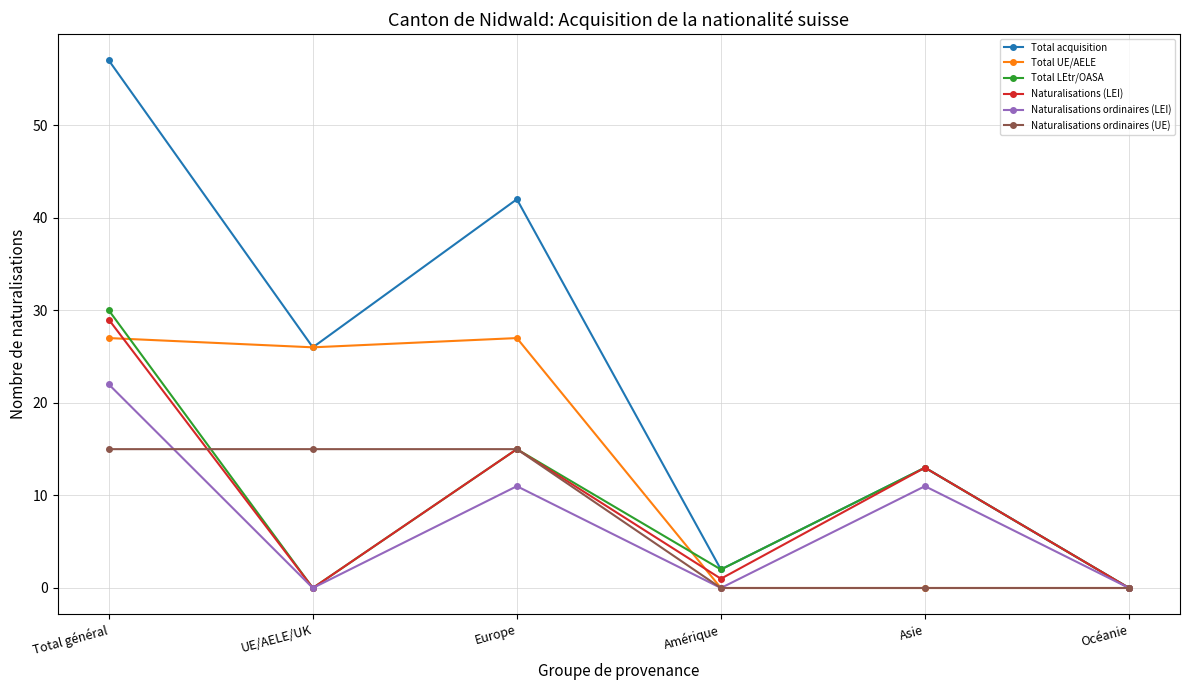

How many series are shown in this chart?

6